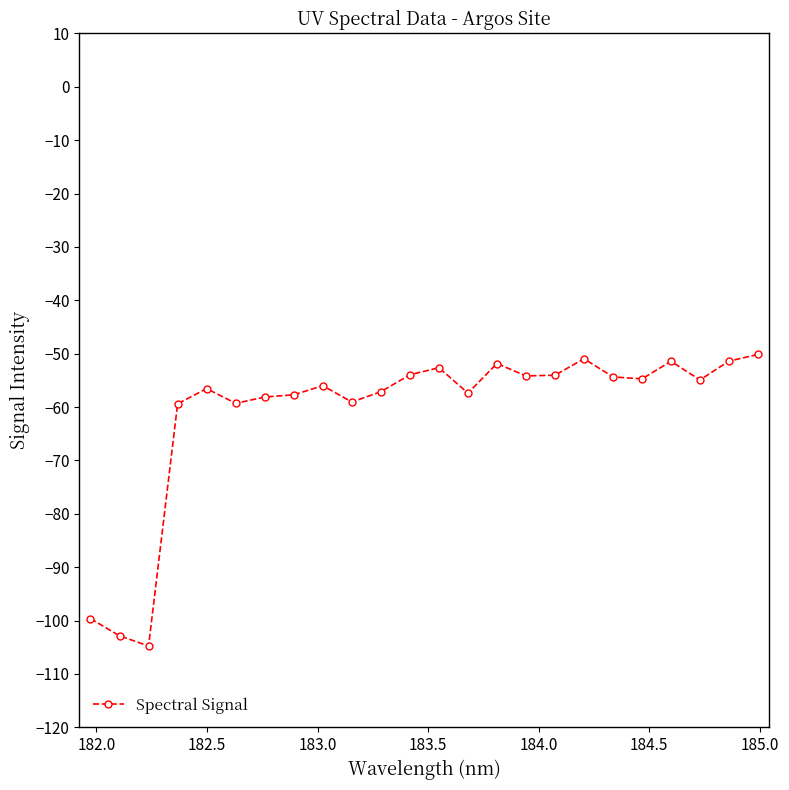

What is the value of the 23rd point from the left?

-51.4